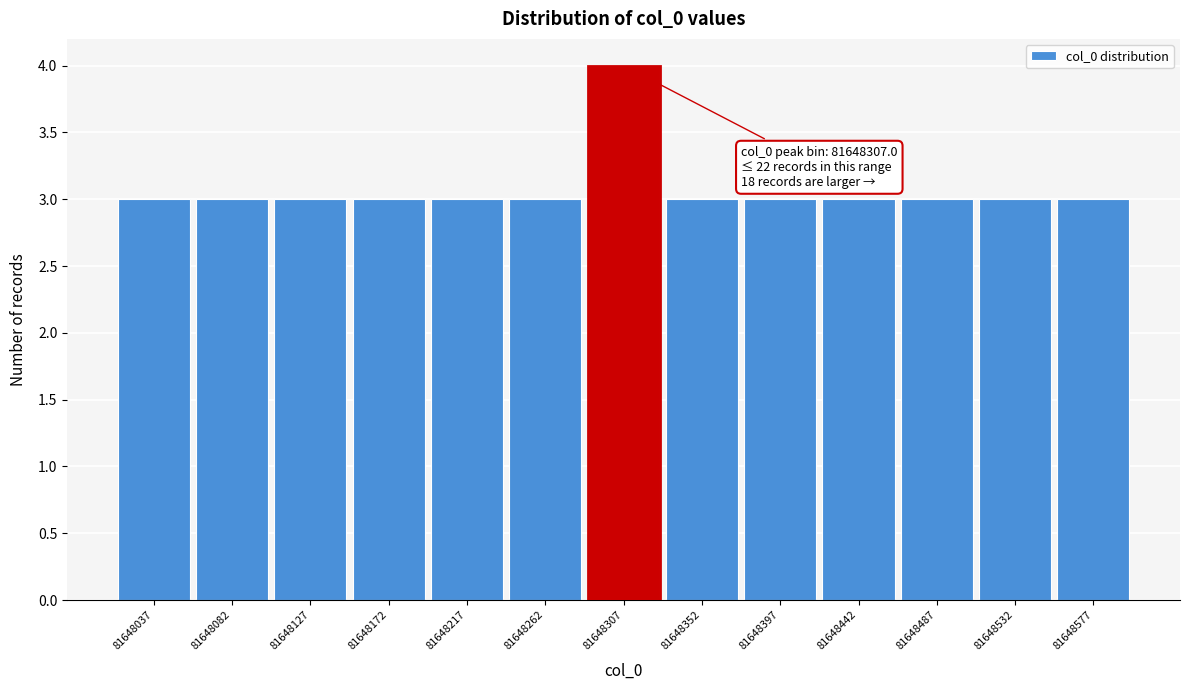

Which range on the x-axis has the tallest bar?

81648285 to 81648330